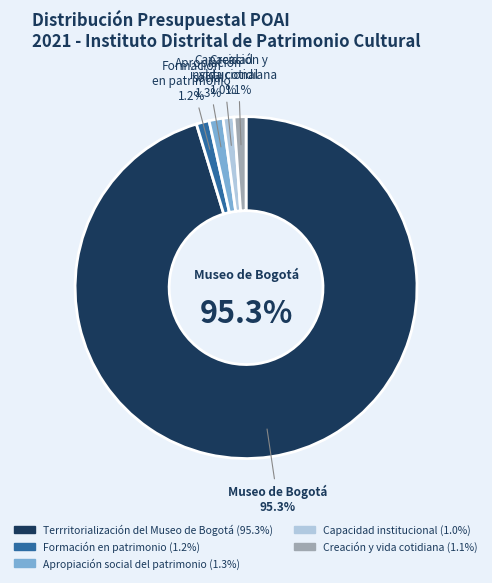

How many segments does this pie chart have?

5